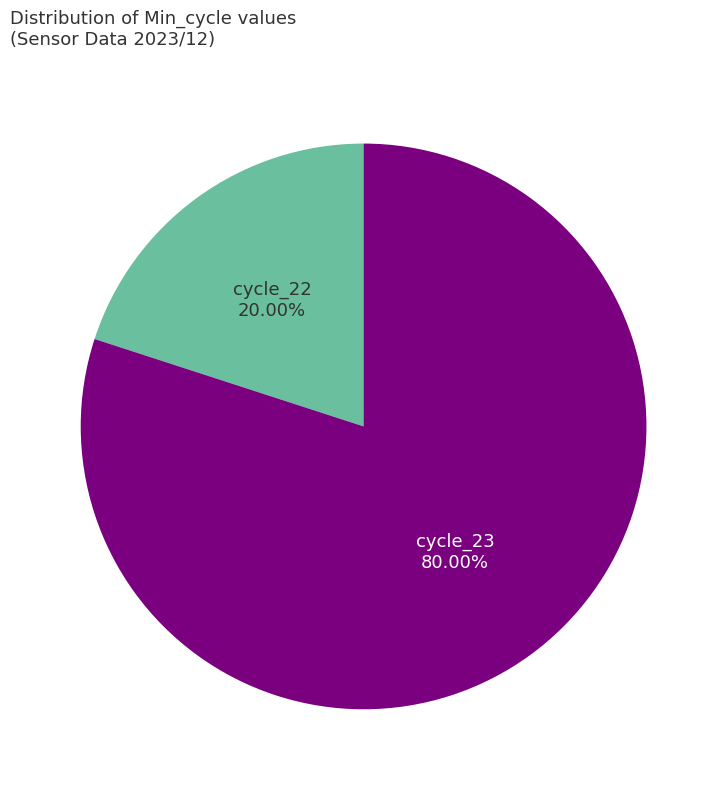

Does any single category account for the majority?

Yes